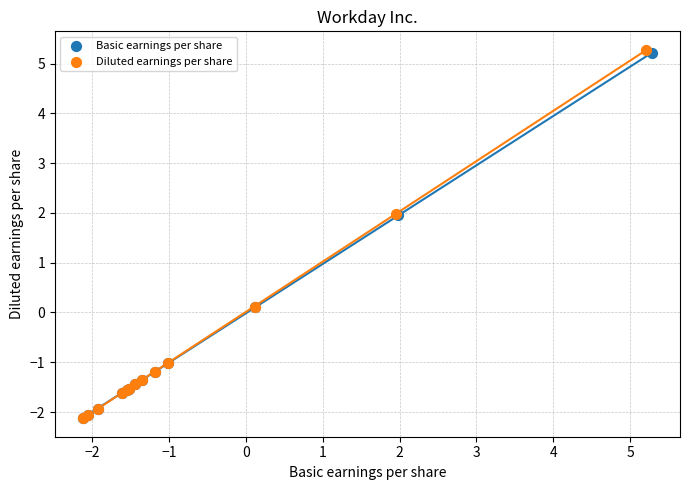

Which series has the largest Y range (max minus min)?

Diluted earnings per share